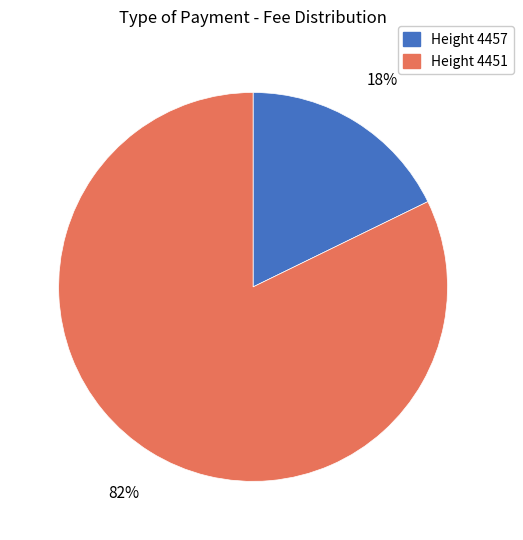

Is there any slice that represents more than half of the pie?

Yes